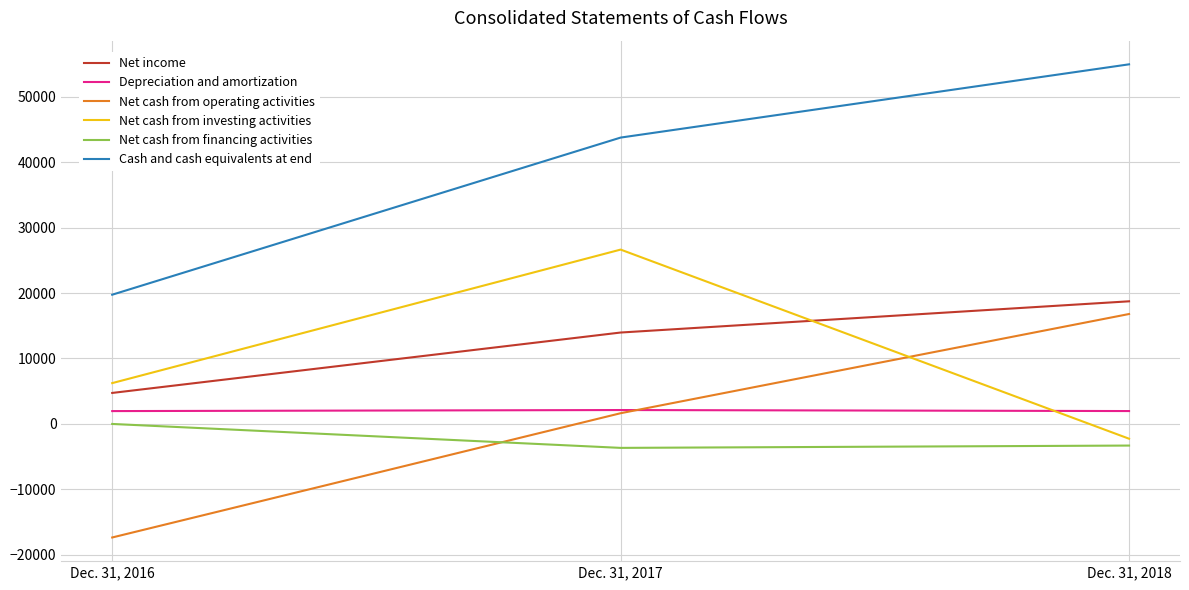

What is the minimum value shown in the chart?

-17348